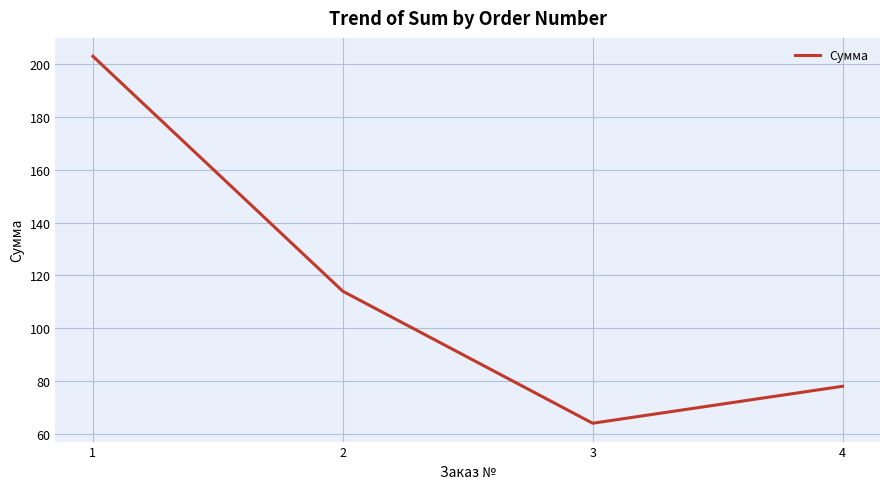

Count the values in the range 78 to 203.

3